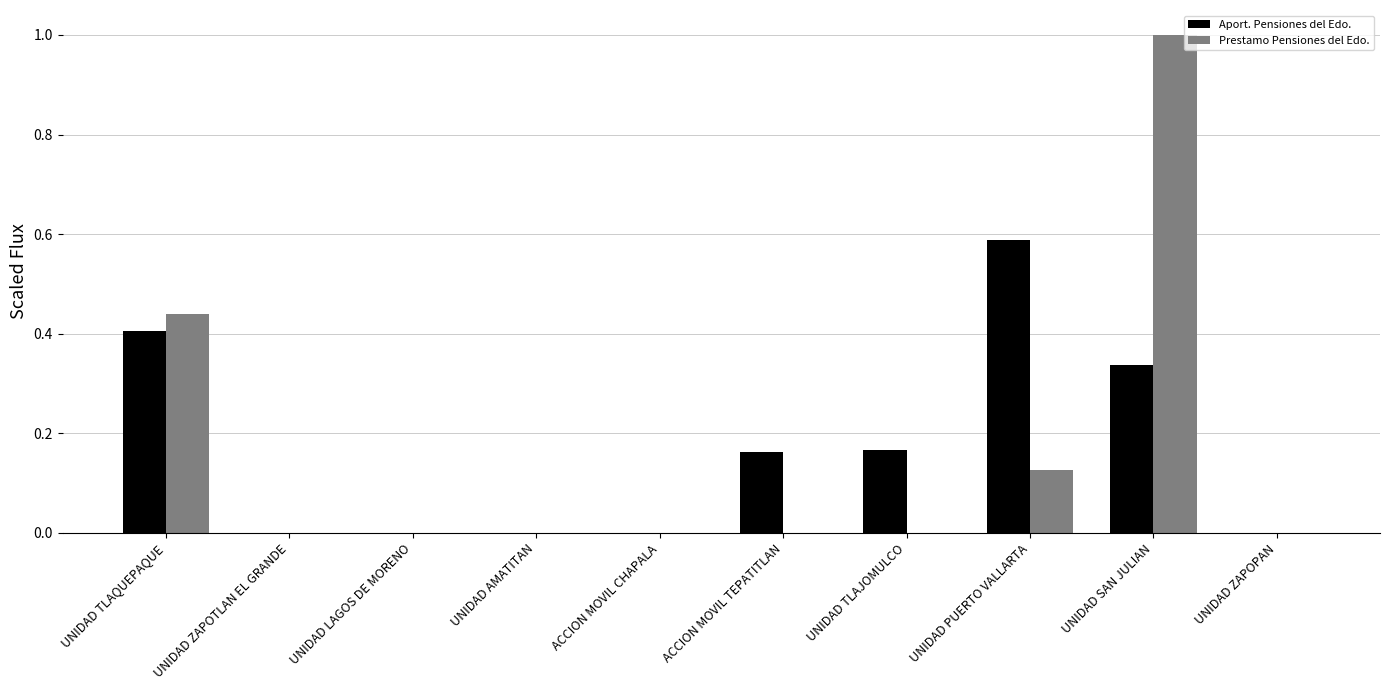

Is it true that Aport. Pensiones del Edo. equals 0.0 at UNIDAD ZAPOTLAN EL GRANDE?

True